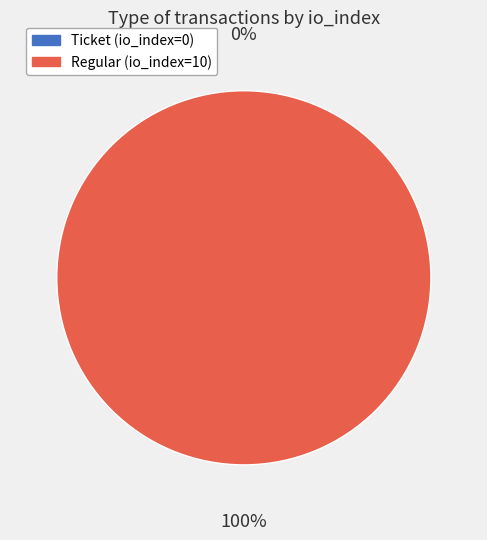

Is it true that Regular (io_index=10) is 100% of the pie?

True